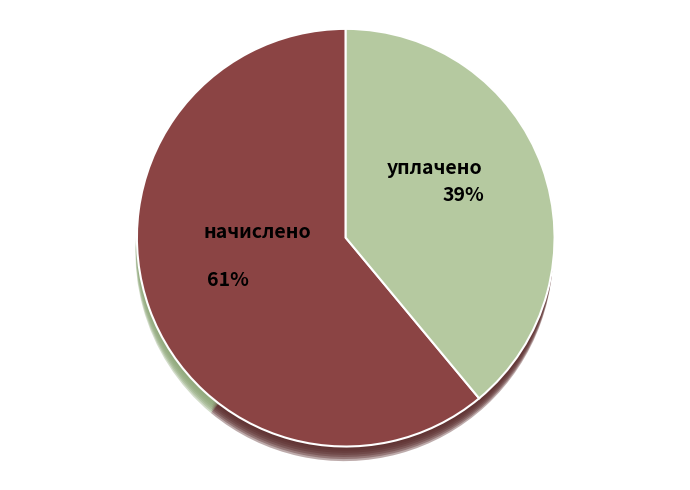

To the nearest percent, what portion does уплачено represent?

39%